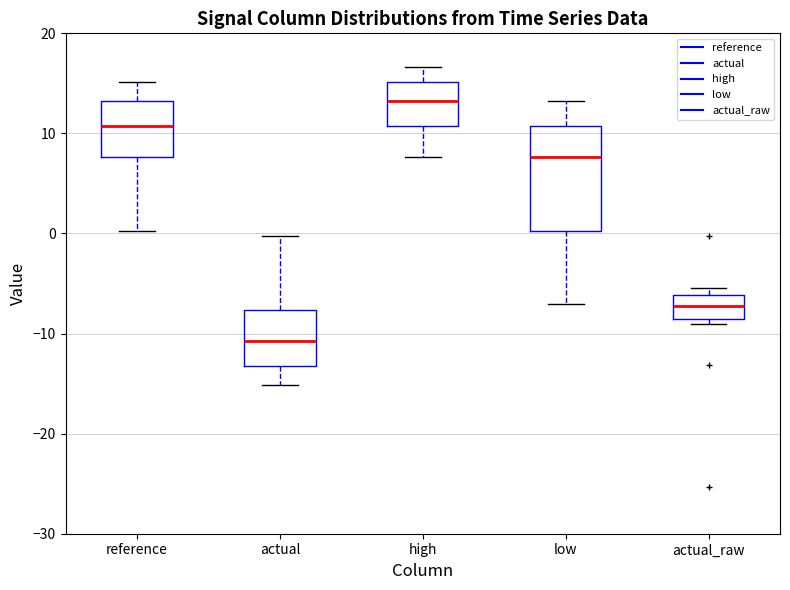

Which box is the tallest, from its lower edge to its upper edge?

low